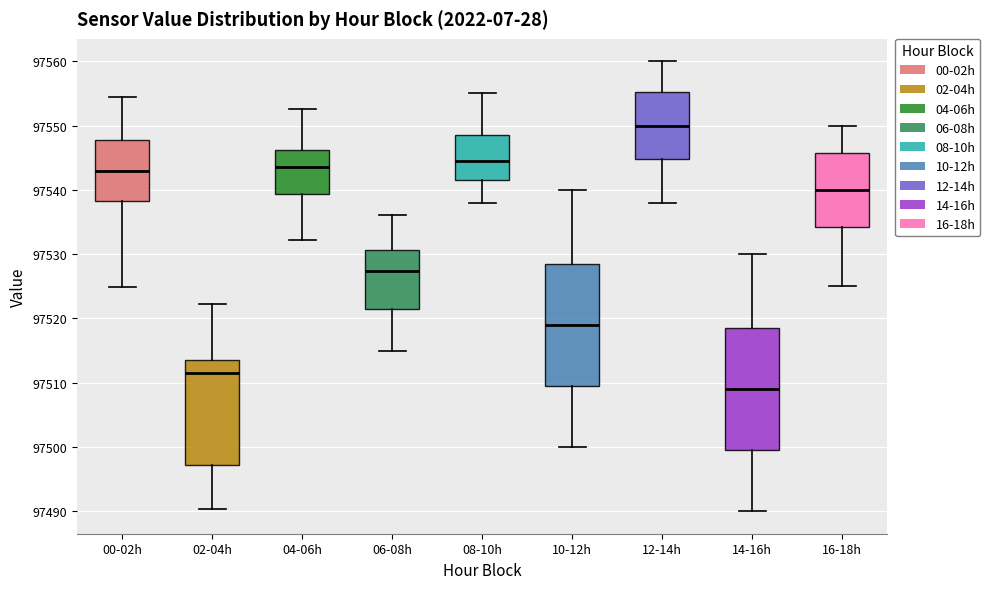

Where does the lower whisker of the box for 12-14h end on the y-axis? The values are not printed on the chart, so give them approximately, as read against the axis.

97538